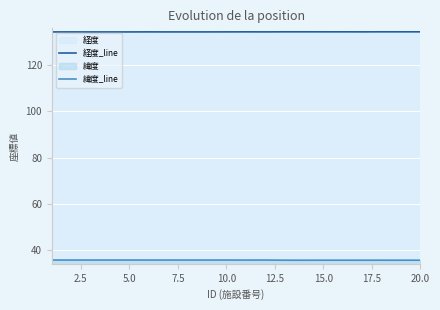

True or false: 緯度_line and 経度_line cross at least once.

False